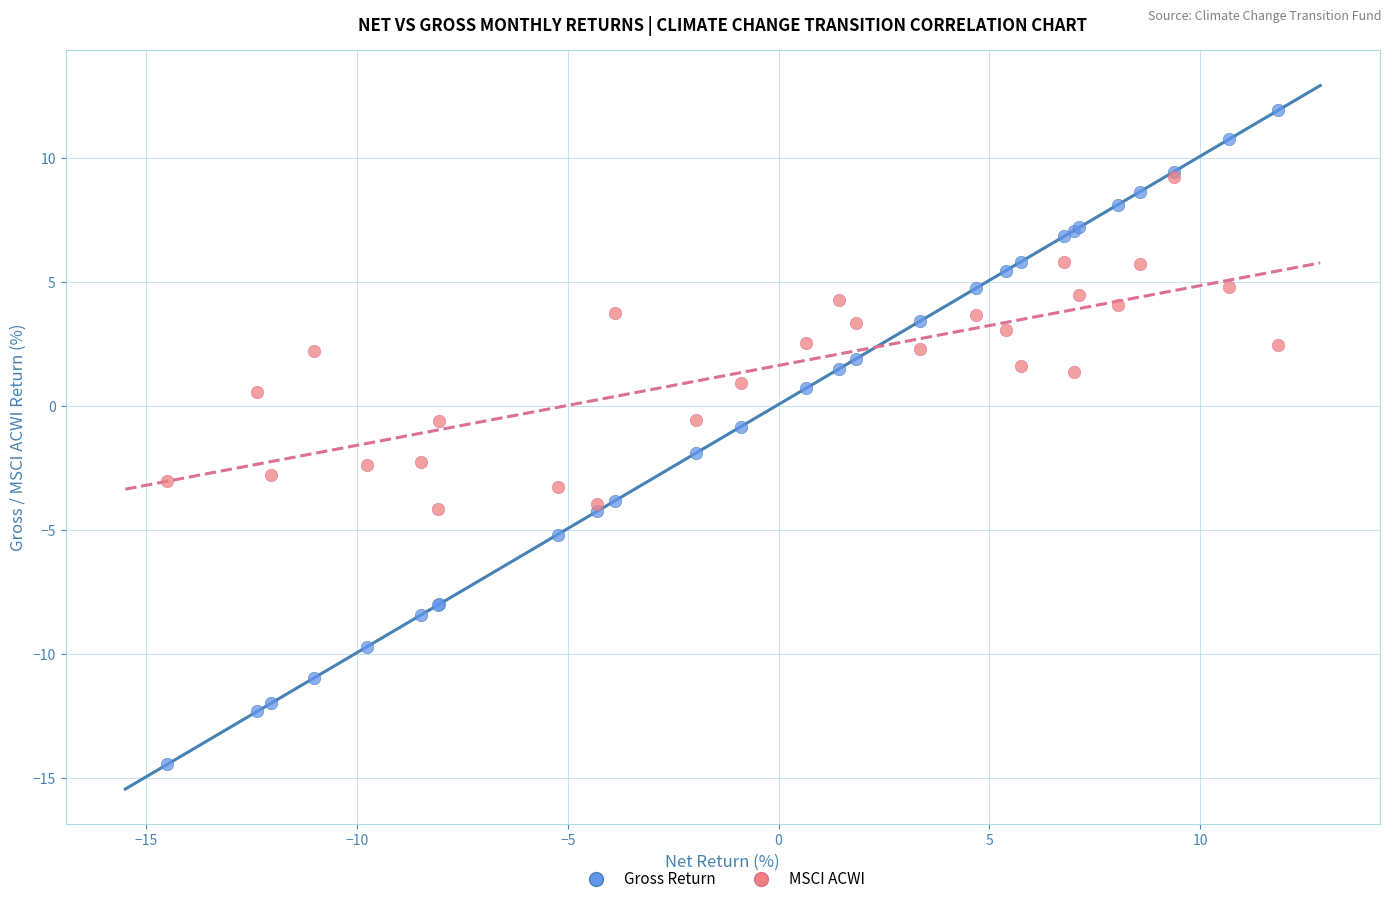

Which series contains the highest Y value?

Gross Return